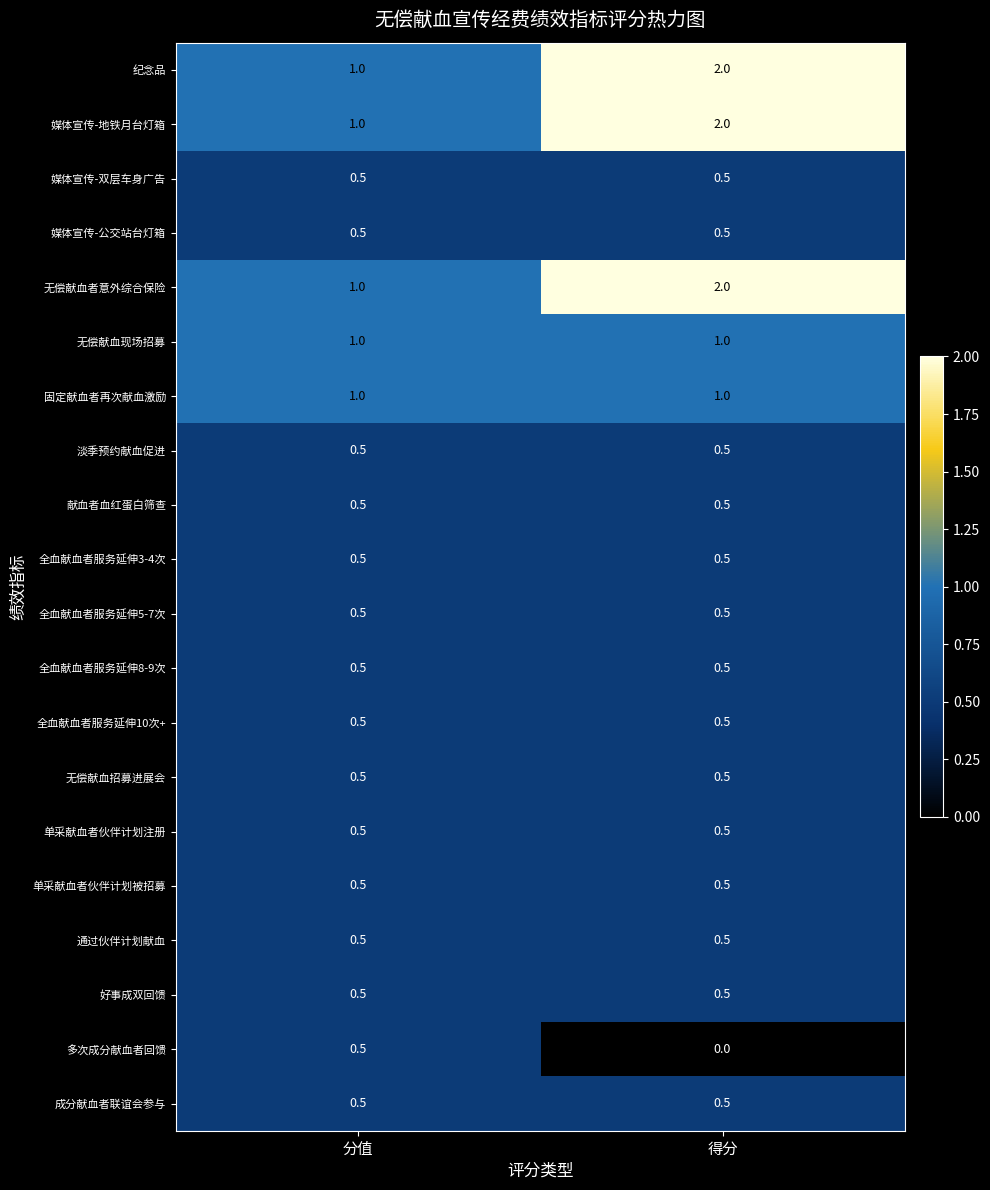

List the labels in order of 多次成分献血者回馈 value, smallest first.

得分, 分值